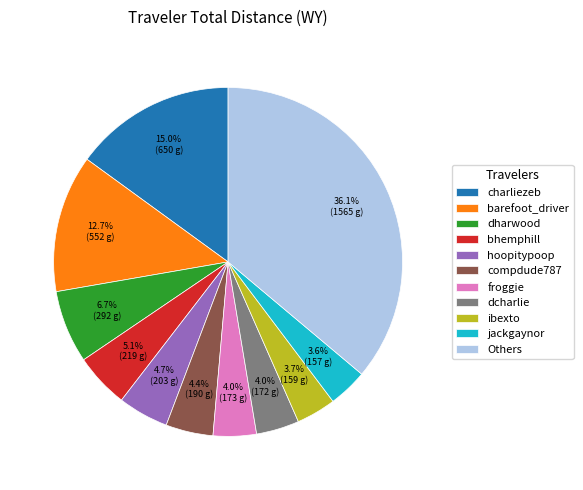

True or false: bhemphill accounts for 18% of the total.

False